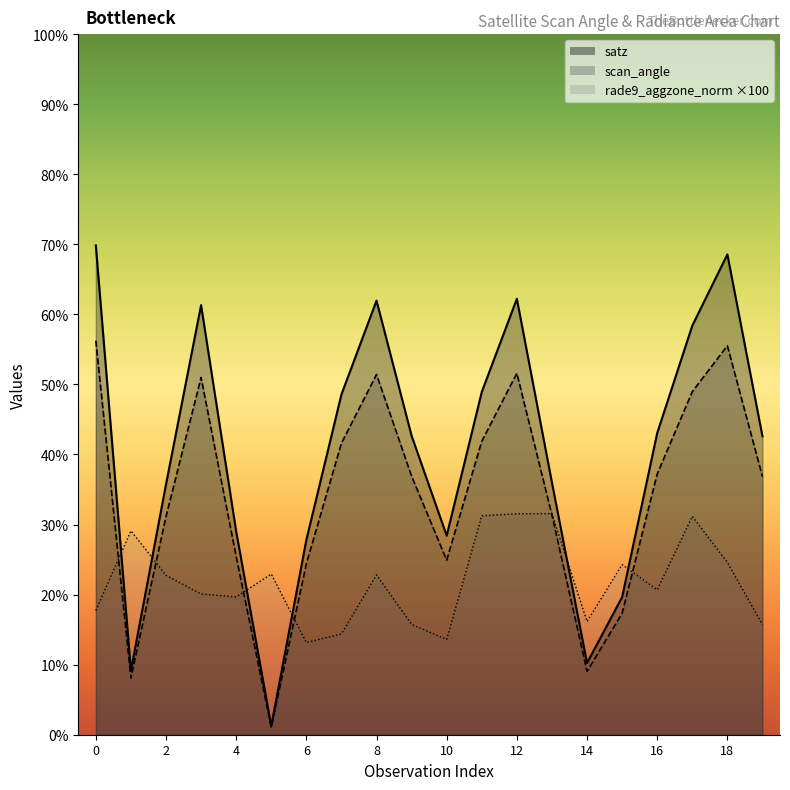

Is it true that scan_angle equals 46.3 at 13?

False